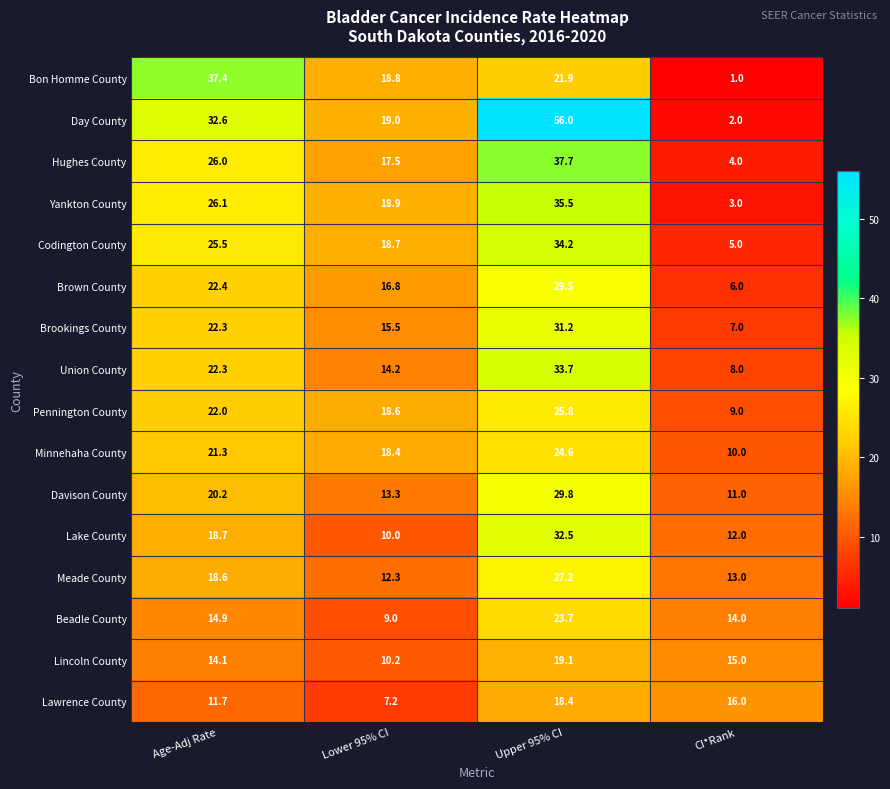

What is the total value across all series at CI*Rank?

136.0